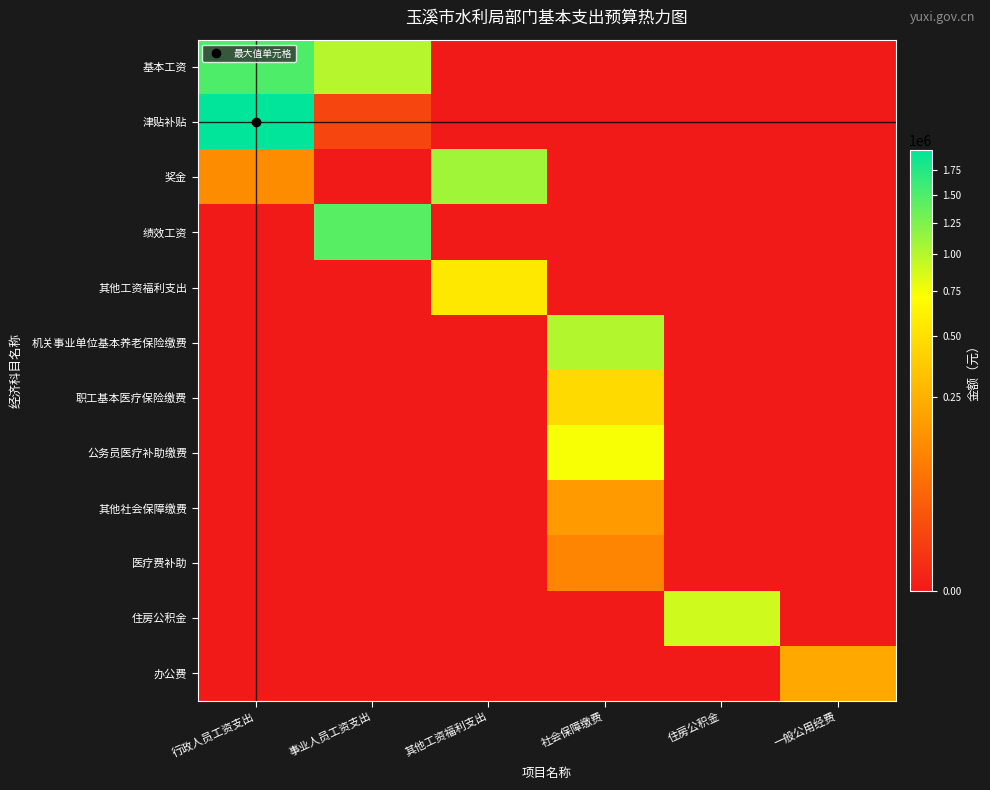

Which series has the largest range (max minus min)?

津贴补贴